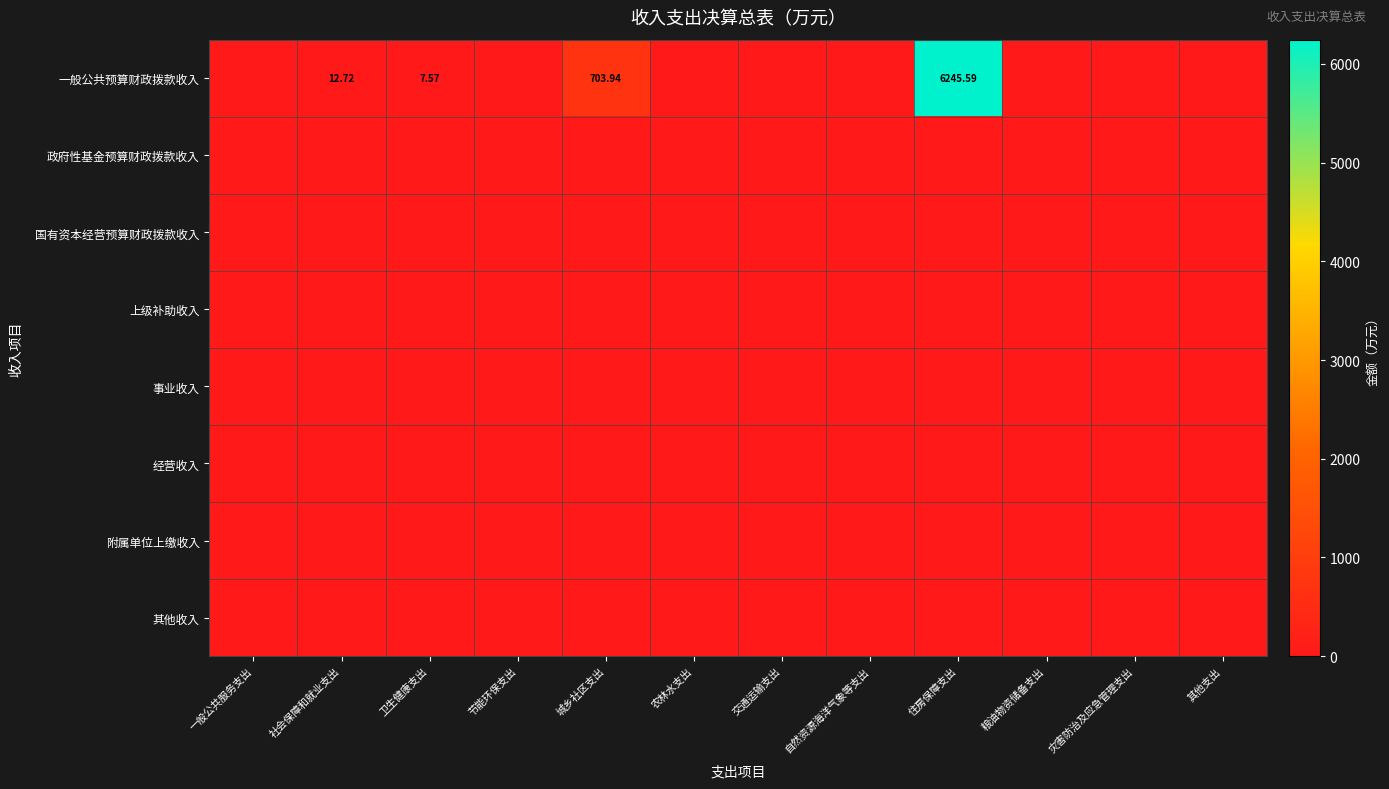

What is the sum of the 一般公共预算财政拨款收入 values at 住房保障支出 and 自然资源海洋气象等支出?

6245.6